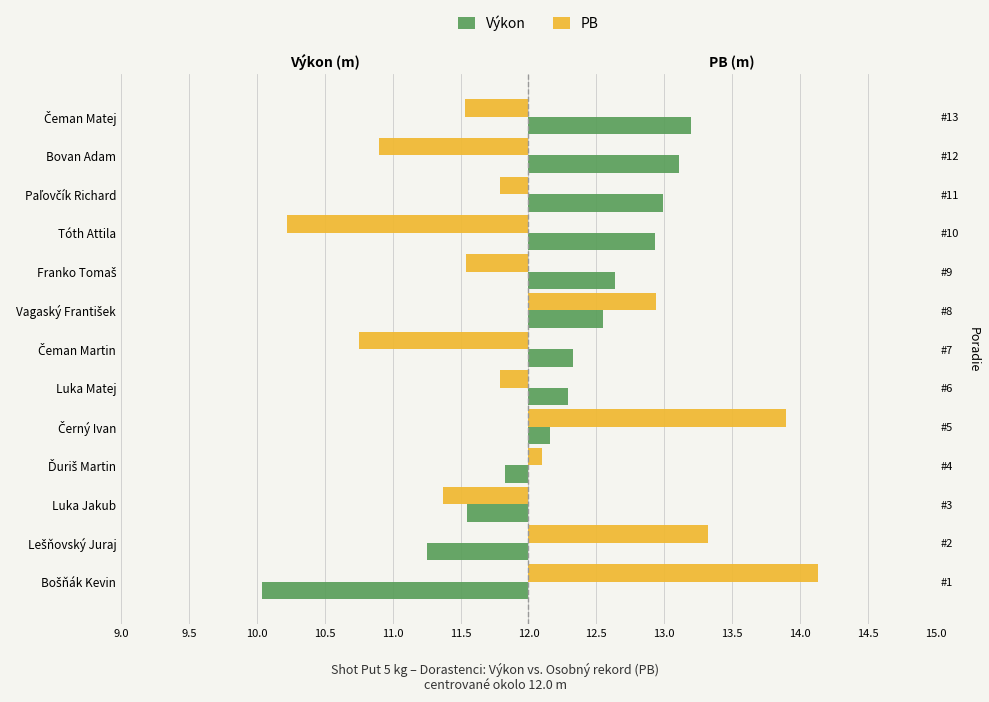

Between Černý Ivan and Tóth Attila, which series saw the biggest shift?

PB